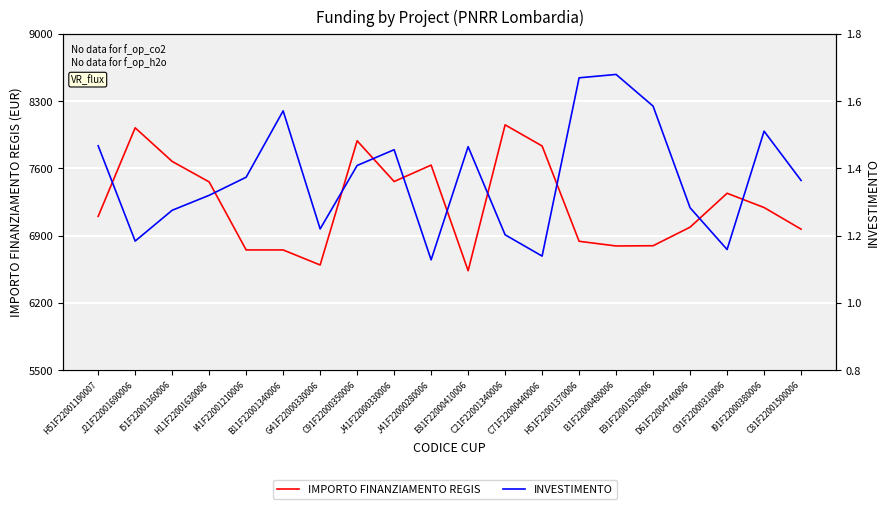

What is the value of the INVESTIMENTO point at the 16th from the left?

1.6